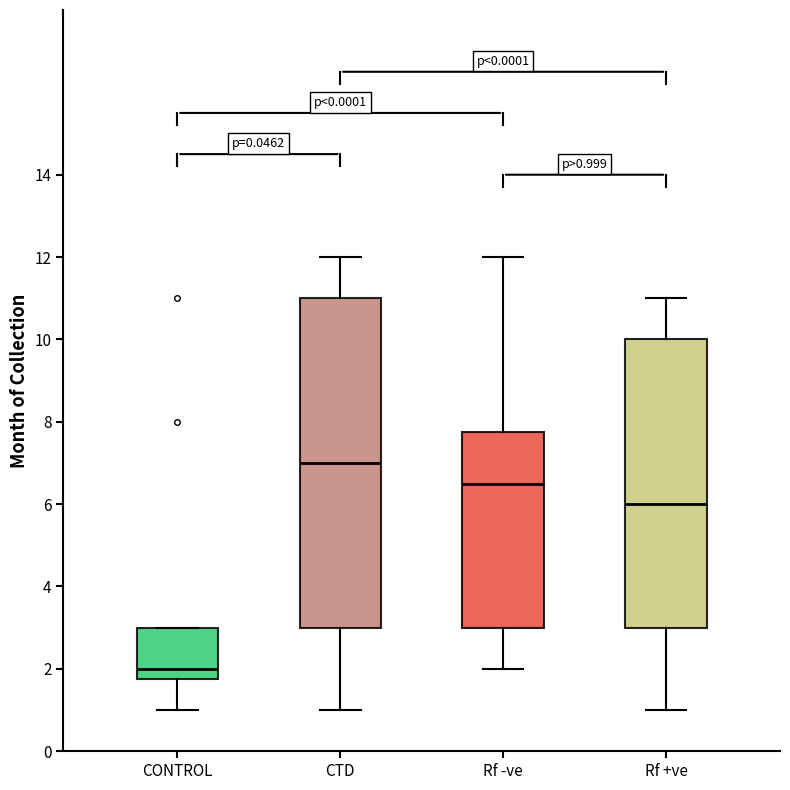

Which box is the tallest, from its lower edge to its upper edge?

CTD